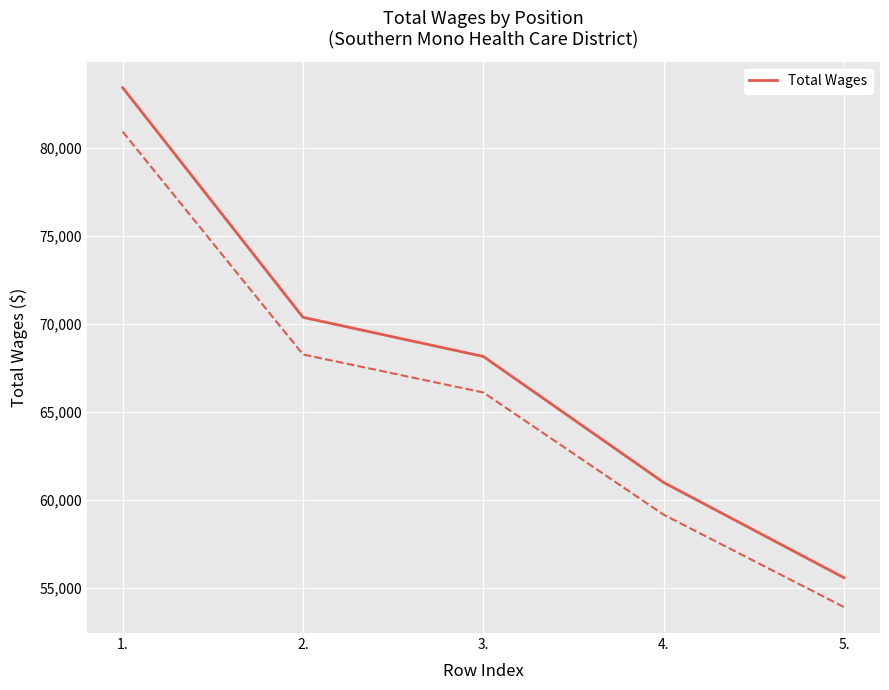

What is the ratio of the value at 5. to the value at 2.?

0.8